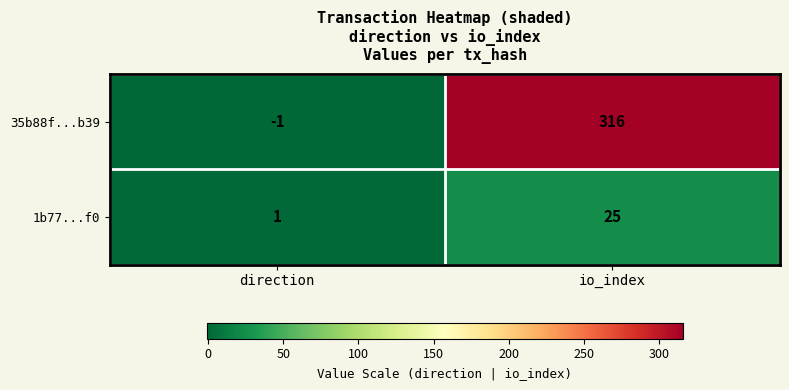

Which label corresponds to the largest value in the chart?

io_index